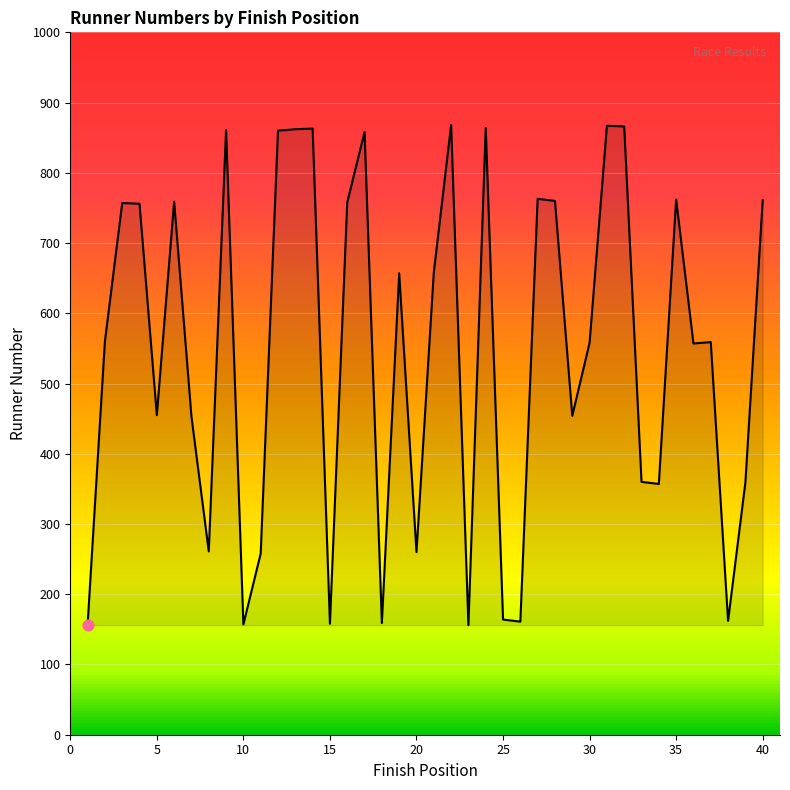

What is the smallest value displayed?

156